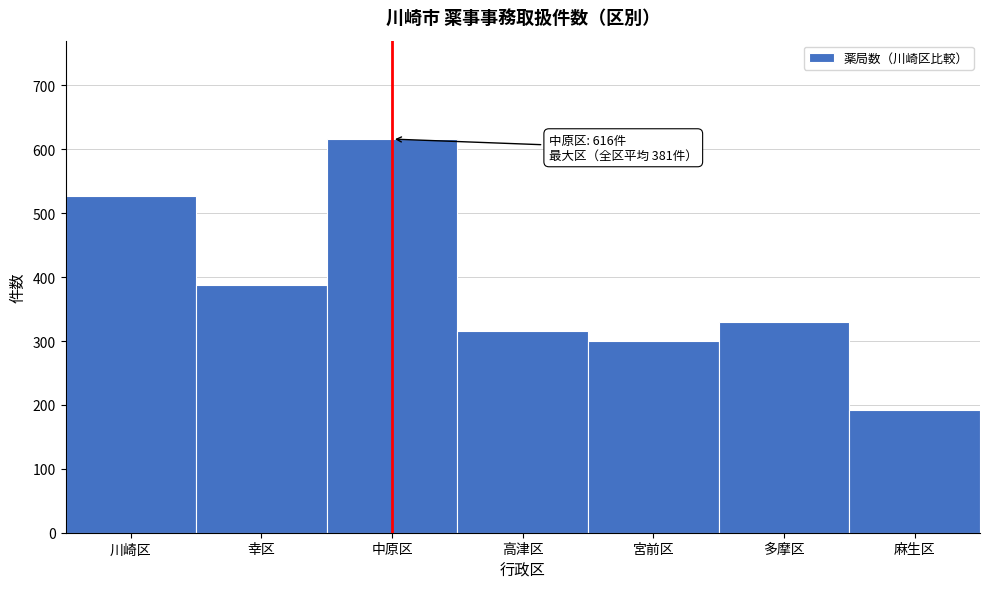

Reading left to right, extract all data points from this chart.

527	388	616	315	300	330	192